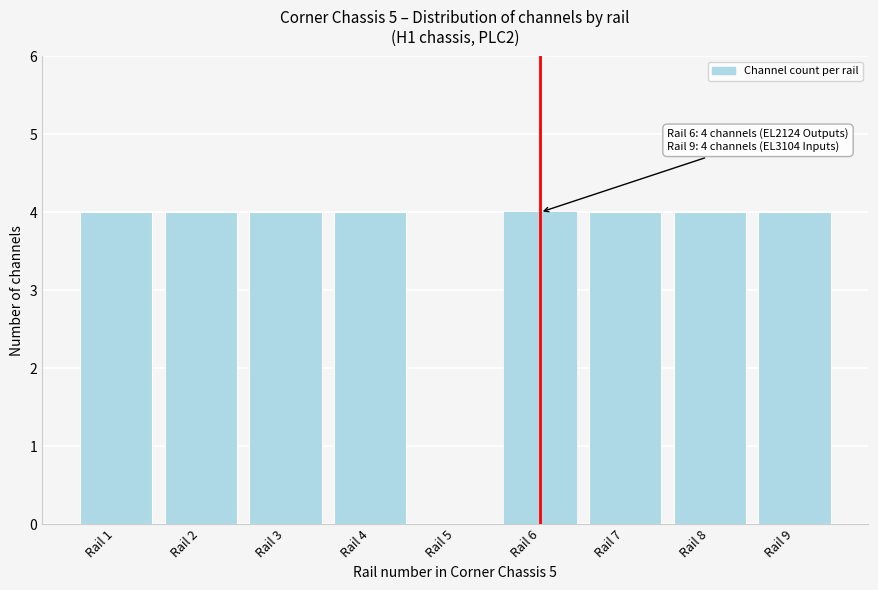

Reading right to left, transcribe all the data shown in this chart.

Rail 9=4	Rail 8=4	Rail 7=4	Rail 6=4	Rail 5=0	Rail 4=4	Rail 3=4	Rail 2=4	Rail 1=4